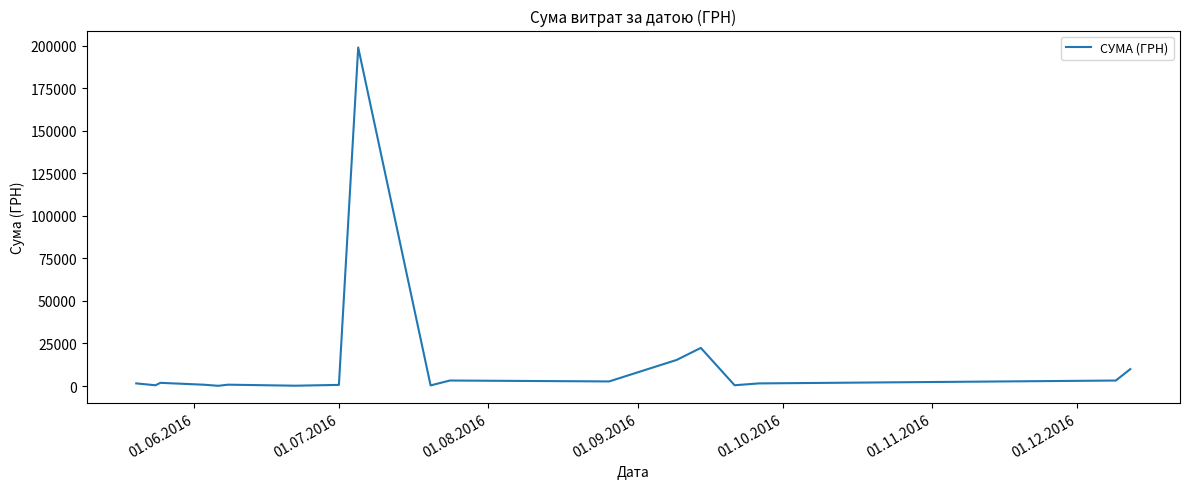

What is the difference between the maximum and minimum values?

198880.0